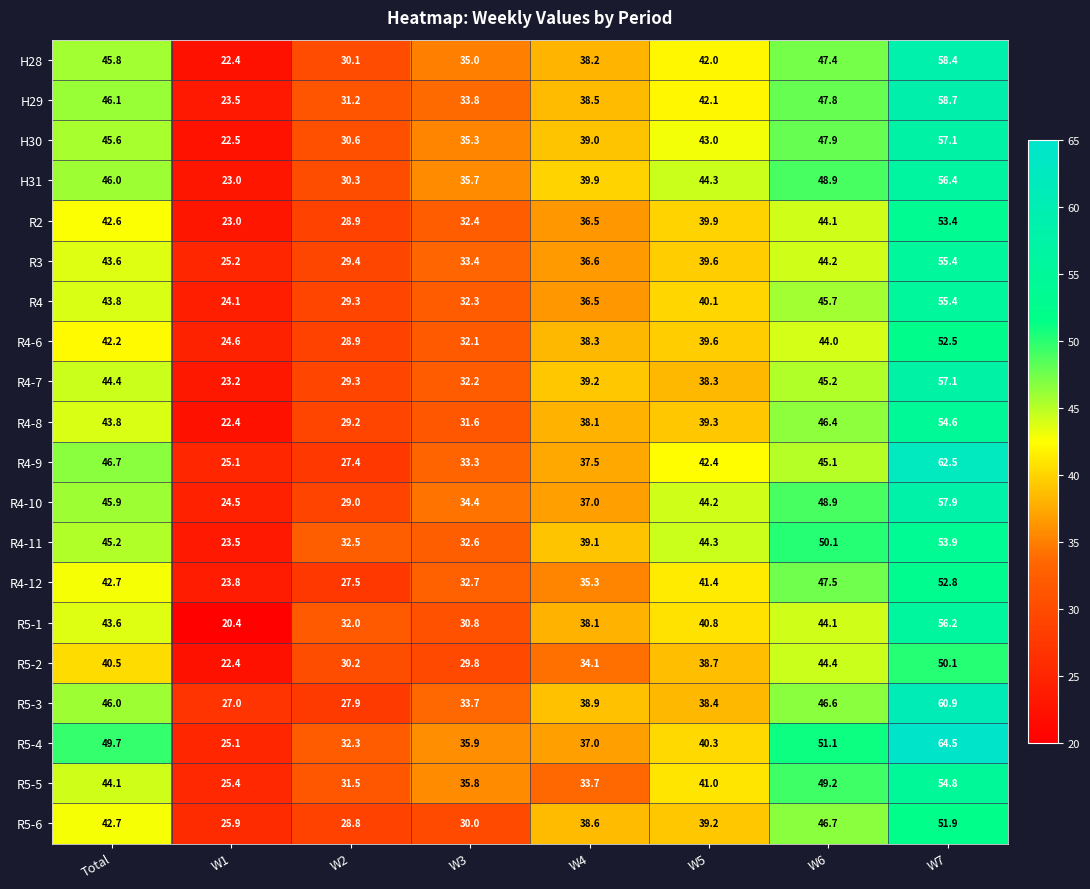

At which label does H31 reach its minimum?

W1